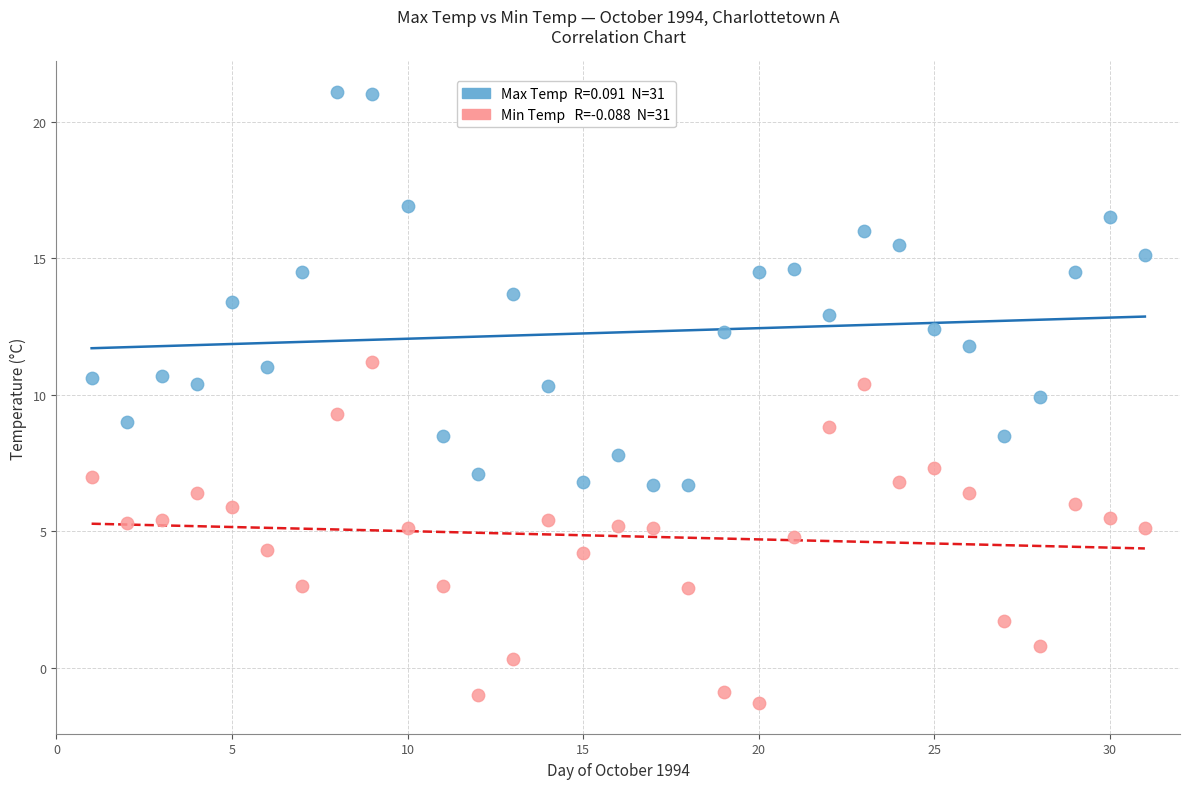

Across all data points, what is the range of X values (max minus min)?

30.0